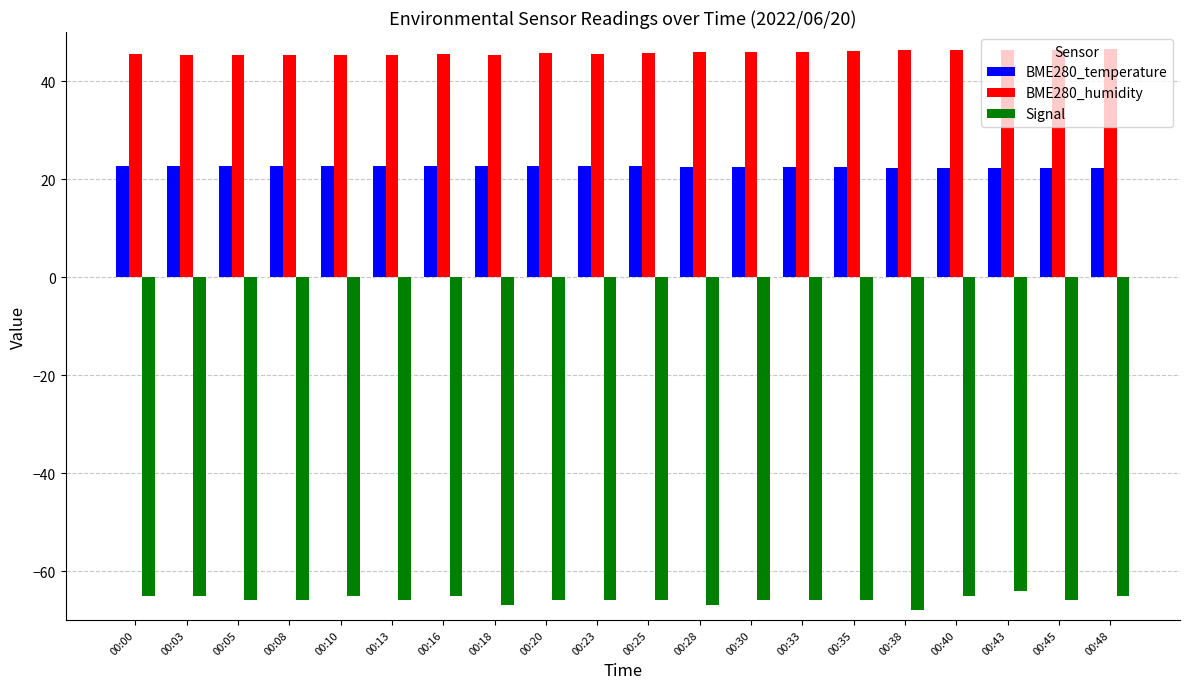

The value of Signal at 00:16 is -65.0. True or false?

True